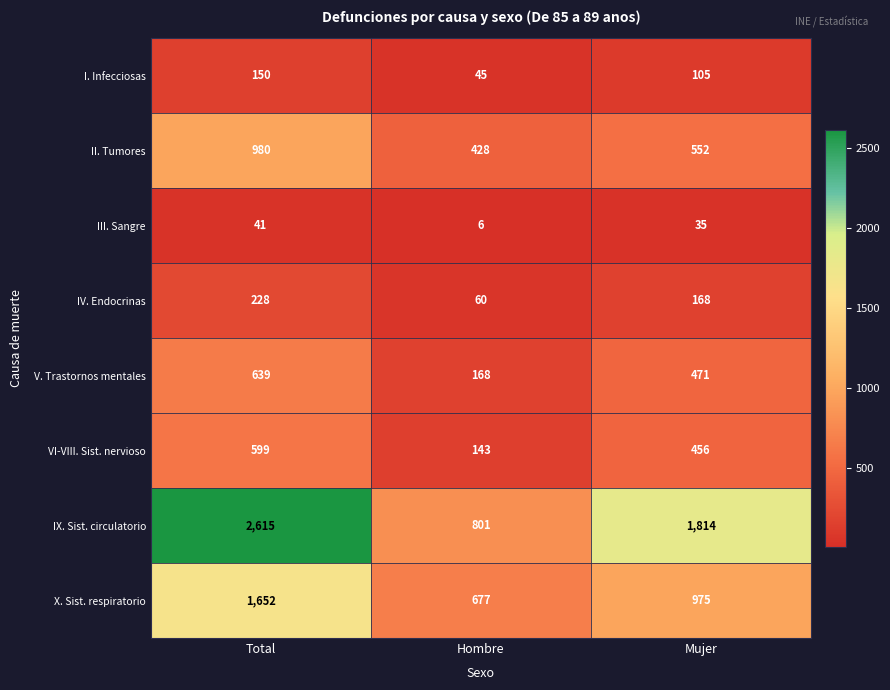

What is the average value of the III. Sangre series?

27